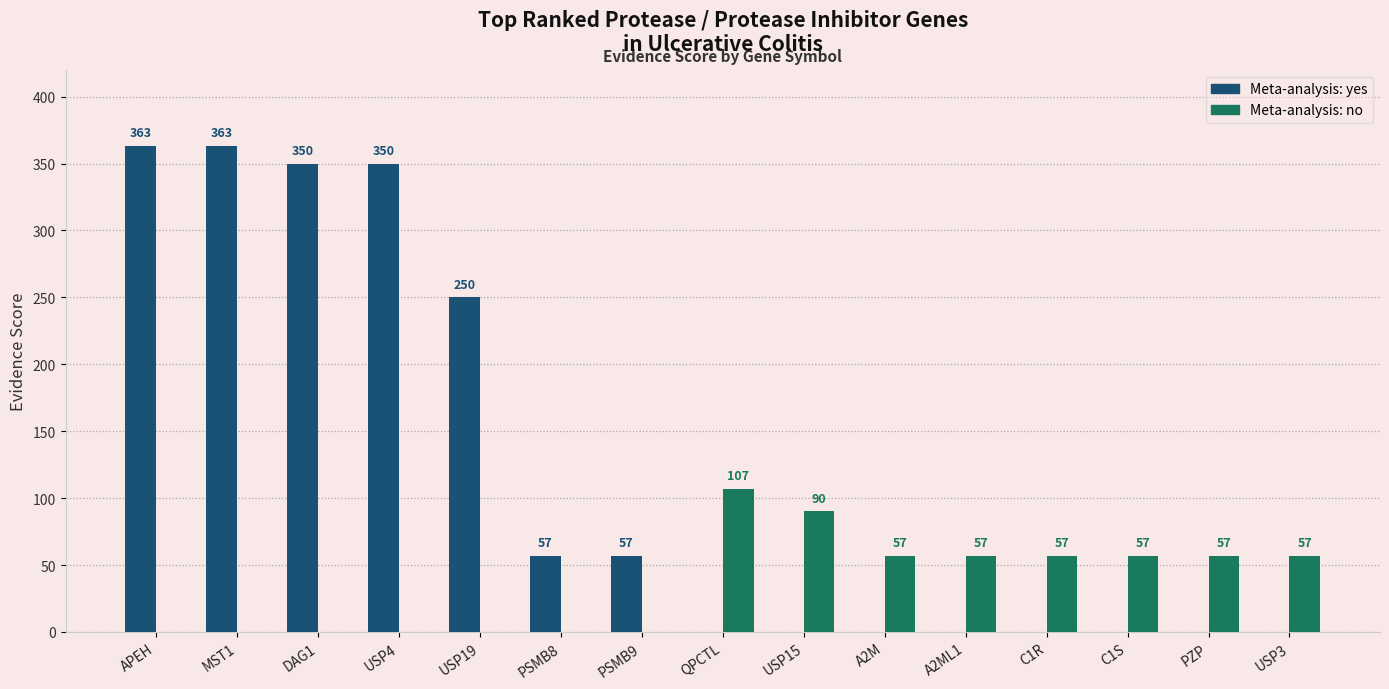

Are the bars horizontal?

No